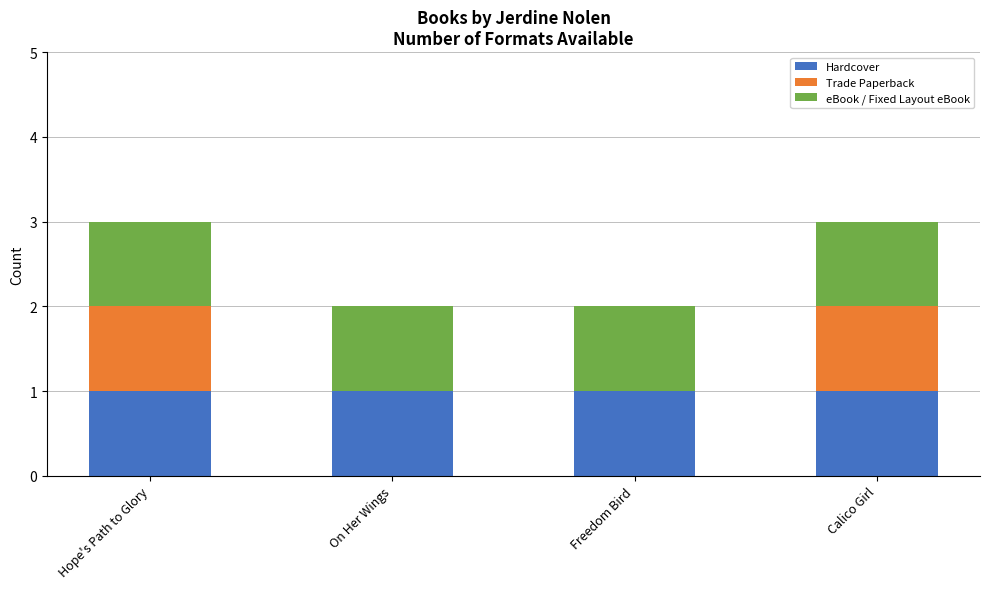

The Hardcover series shows 1 at Freedom Bird. True or false?

True